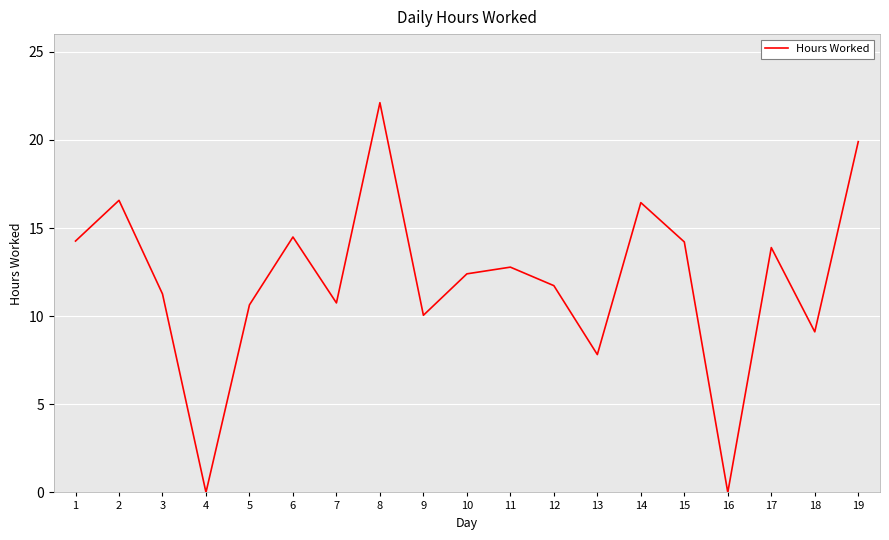

Approximately how many times larger is the value at 12 compared to 1?

0.8